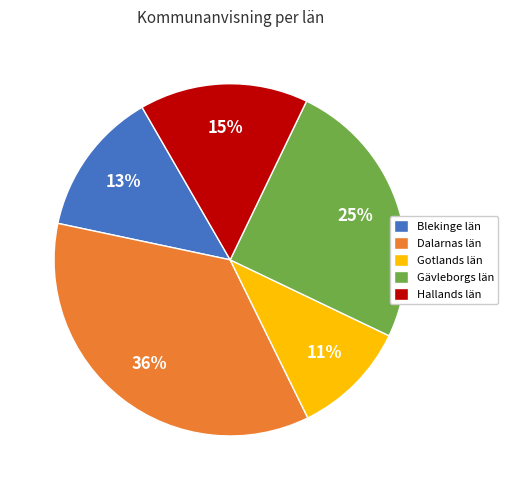

Does Gävleborgs län account for over 50% of the chart?

No